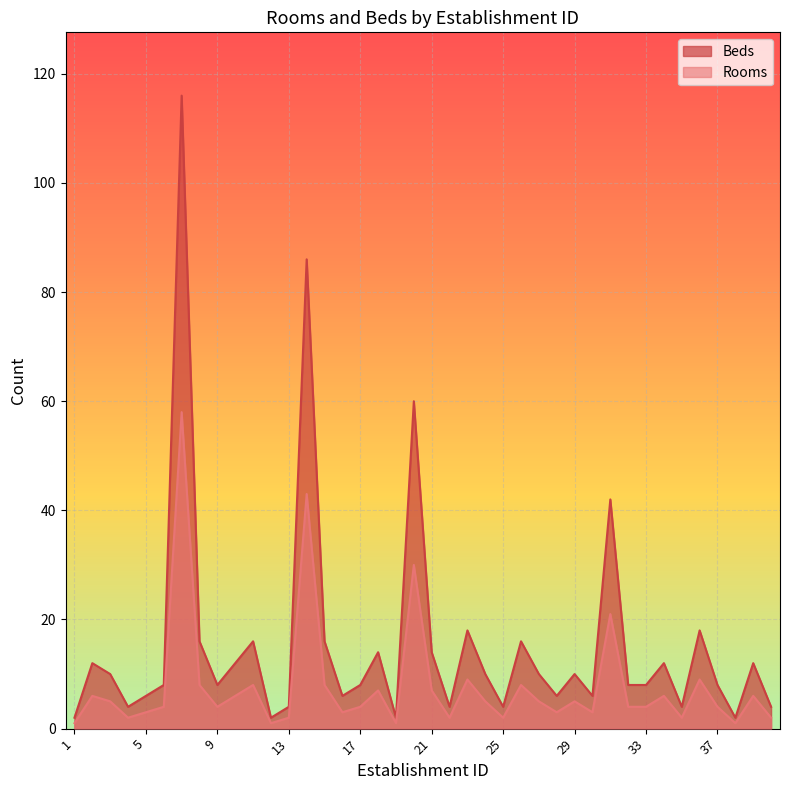

At which category does Rooms reach its first local peak?

2